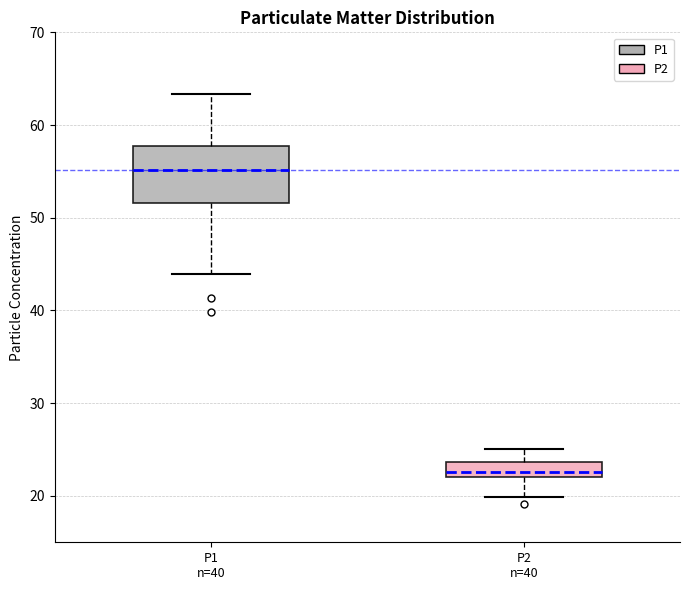

Which box is the tallest, from its lower edge to its upper edge?

P1 n=40